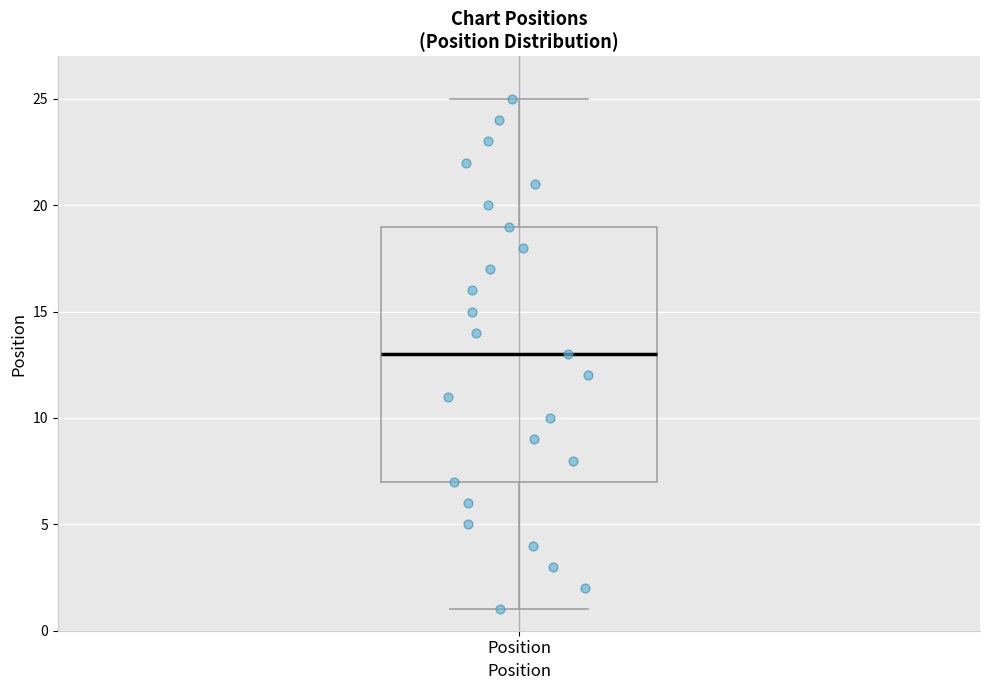

Transcribe this box plot: give where the median line is, the range the box spans, and where the two whiskers end, as read against the y-axis. The values are not printed on the chart, so give them approximately, as read against the axis.

median 13, box 7 to 19, whiskers 1 to 25